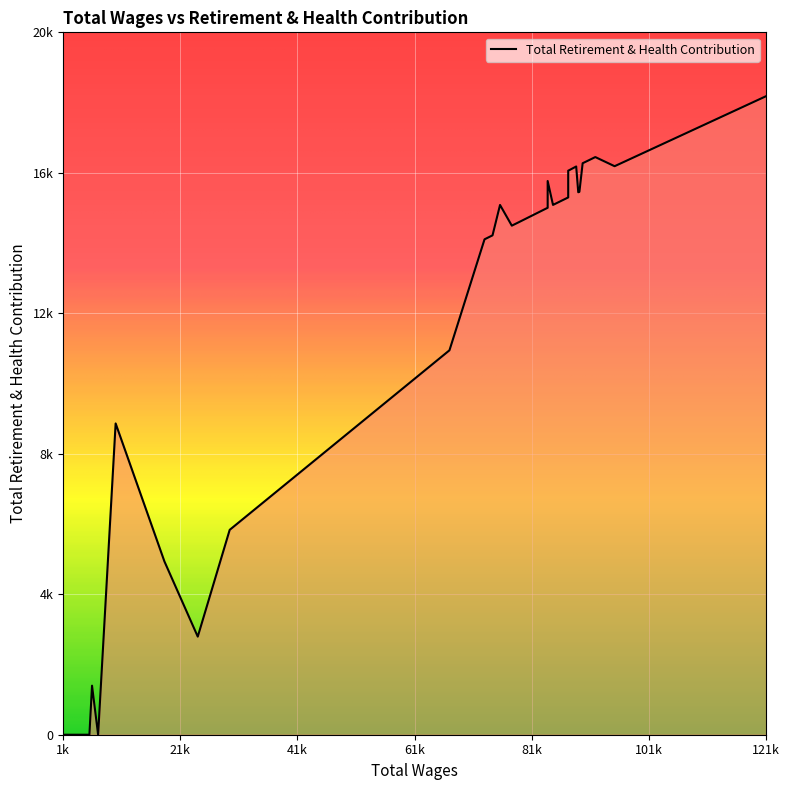

Where is the data nearest to the value 9119?

10278.0